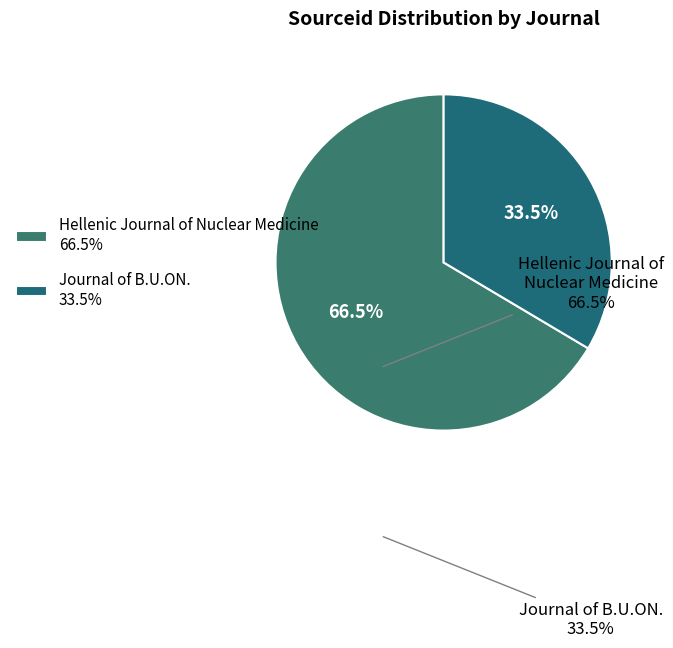

Count the number of slices in the pie.

2